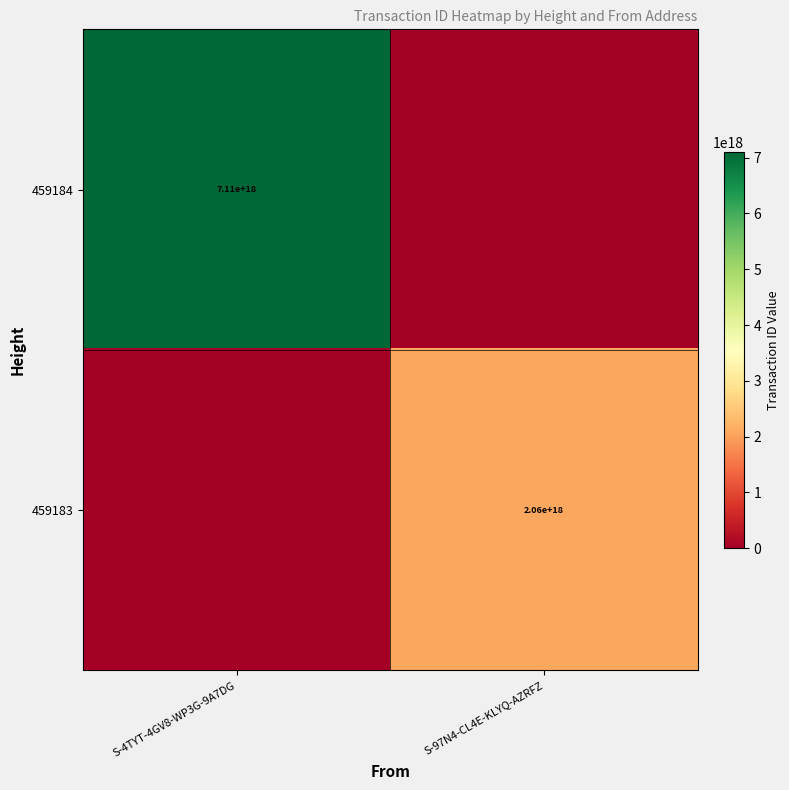

How many data points does each series have?

2